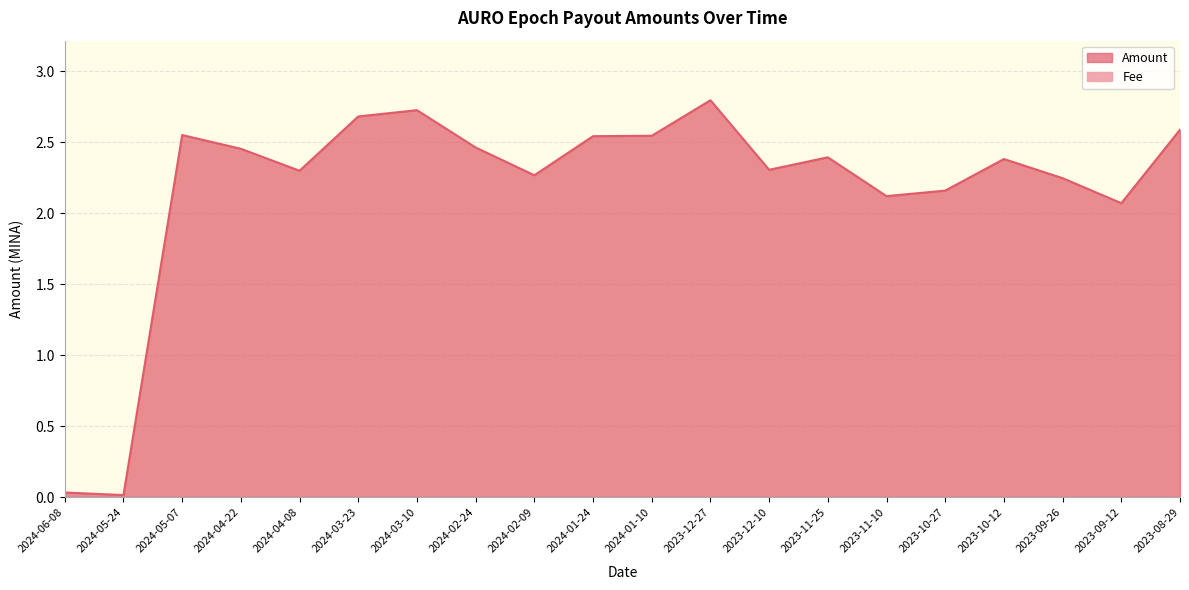

List the labels in order of value, largest first.

2023-12-27, 2024-03-10, 2024-03-23, 2023-08-29, 2024-05-07, 2024-01-10, 2024-01-24, 2024-02-24, 2024-04-22, 2023-11-25, 2023-10-12, 2023-12-10, 2024-04-08, 2024-02-09, 2023-09-26, 2023-10-27, 2023-11-10, 2023-09-12, 2024-06-08, 2024-05-24